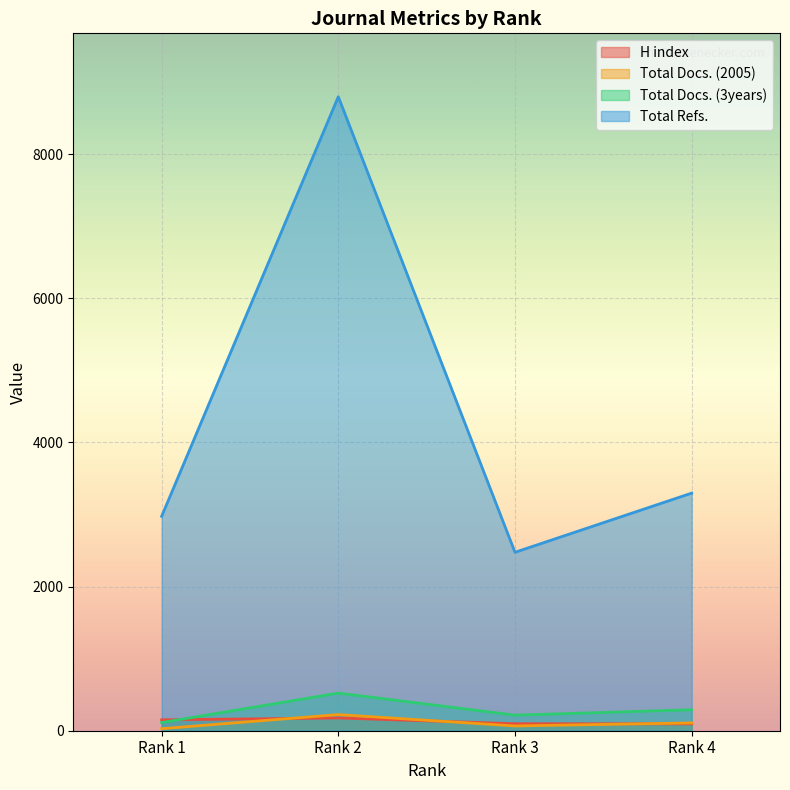

At which category does Total Refs. reach its first local valley?

Rank 3